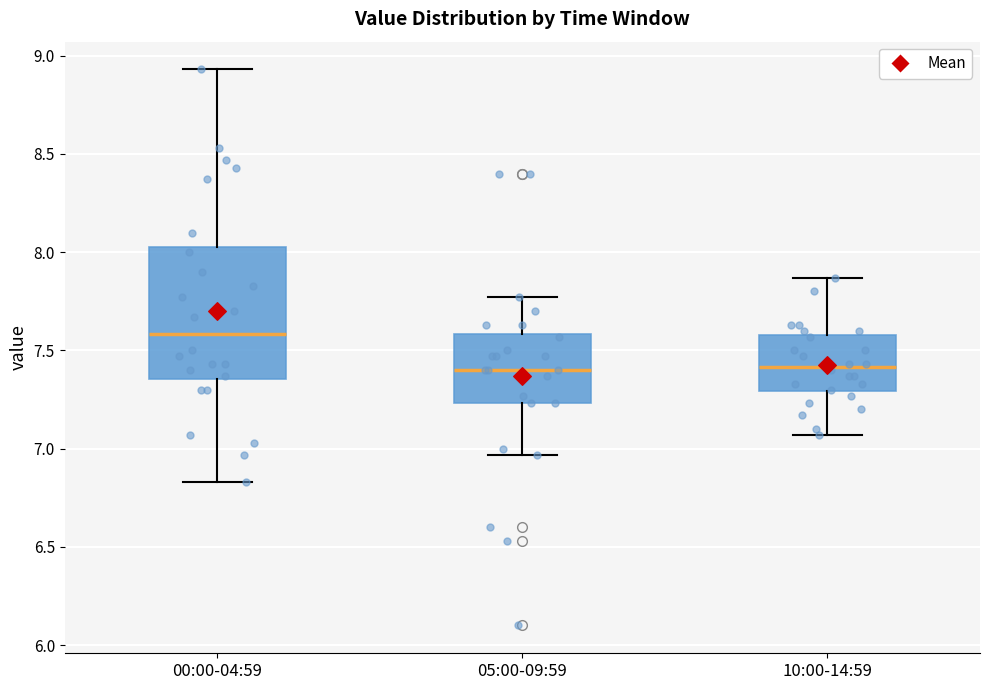

Reading left to right, read every box against the y-axis: the position of its median line, the range the box covers, and the ends of its whiskers. The values are not printed on the chart, so give them approximately, as read against the axis.

00:00-04:59: median 7.60, box 7.35 to 8.05, whiskers 6.85 to 8.95
05:00-09:59: median 7.40, box 7.25 to 7.60, whiskers 6.95 to 7.75
10:00-14:59: median 7.40, box 7.30 to 7.60, whiskers 7.05 to 7.85